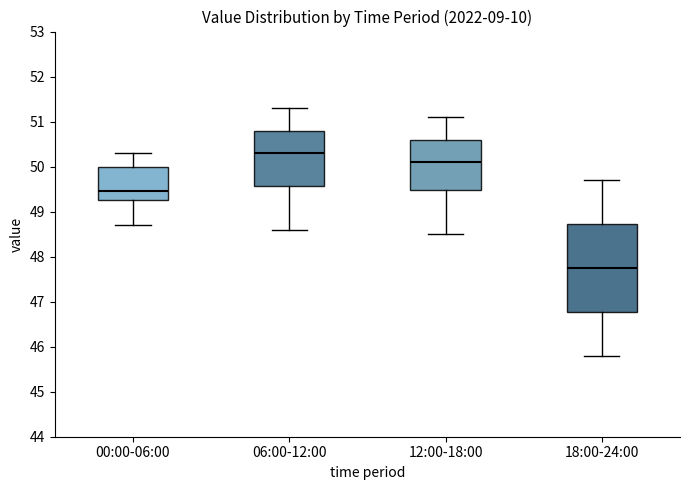

Comparing the boxes themselves (not the whiskers), which one is the tallest?

18:00-24:00